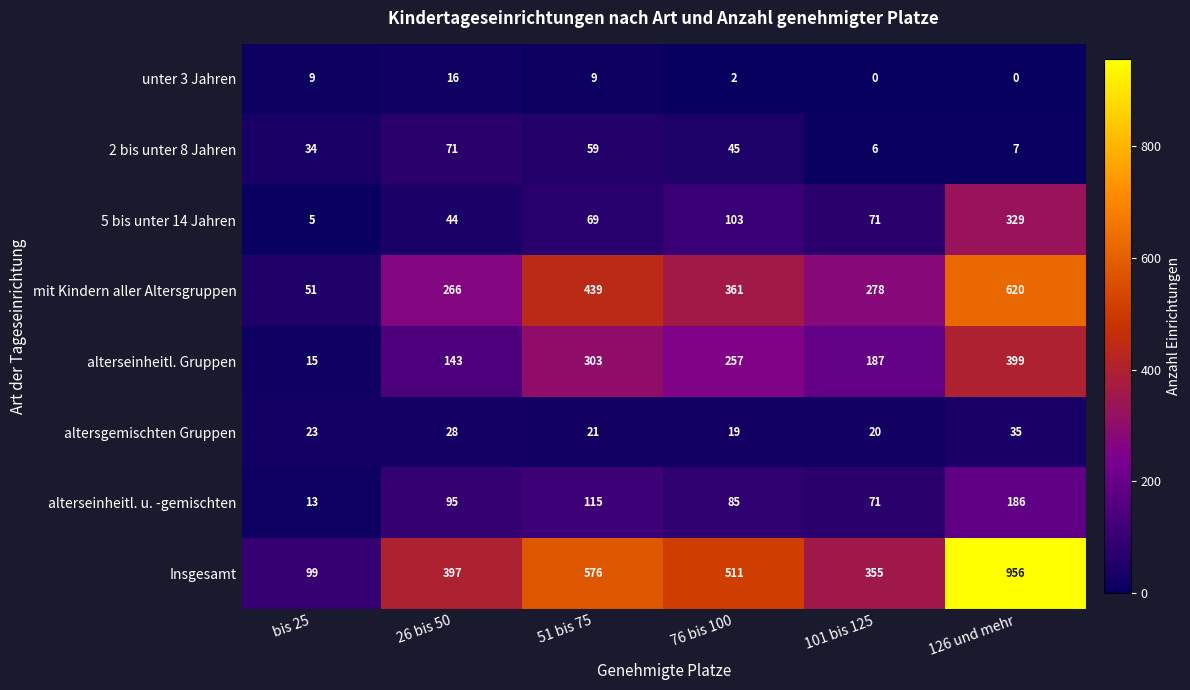

True or false: alterseinheitl. u. -gemischten has a value of 3 at bis 25.

False